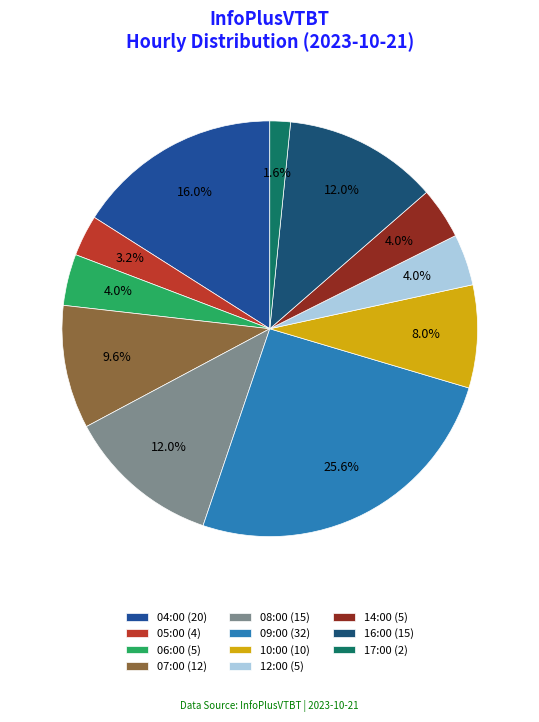

Is it true that 06:00 is 4% of the pie?

True